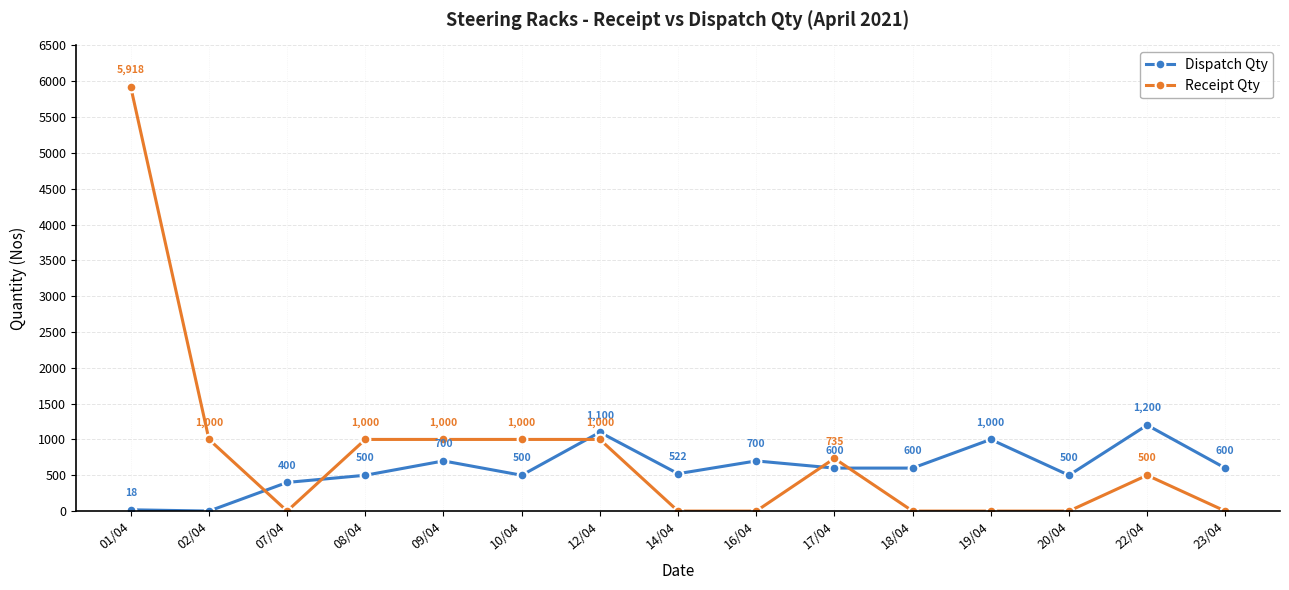

What is the sum of all Dispatch Qty values?

8940